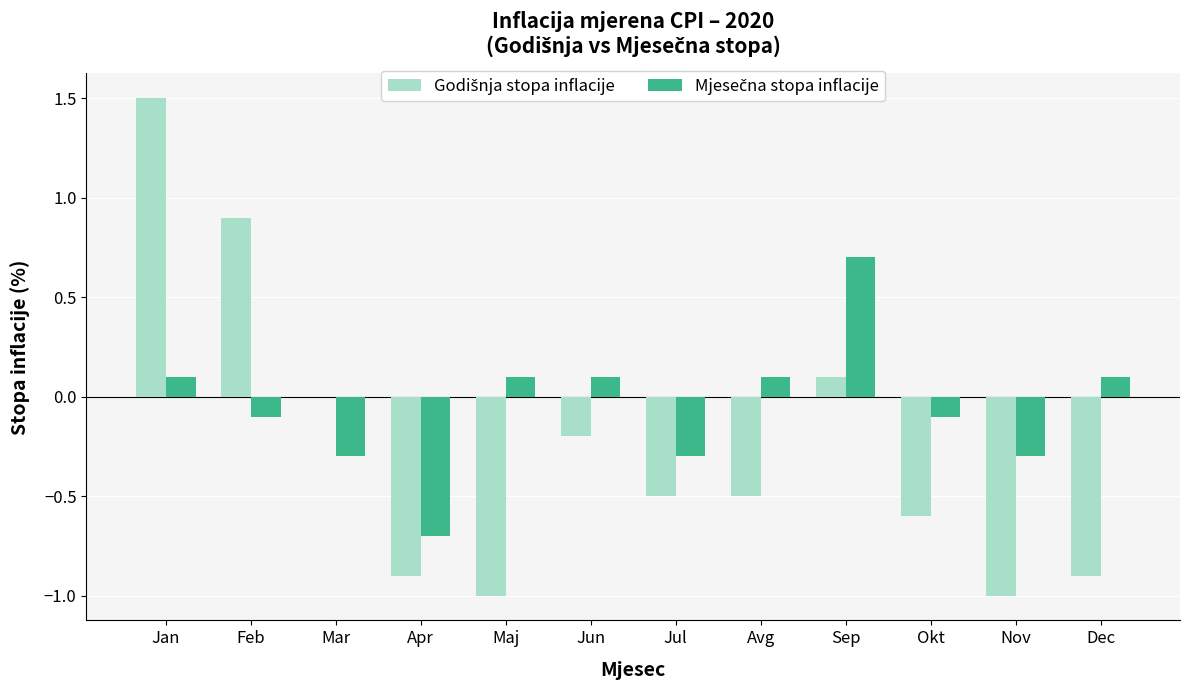

At which category is the sum across all series the highest?

Jan